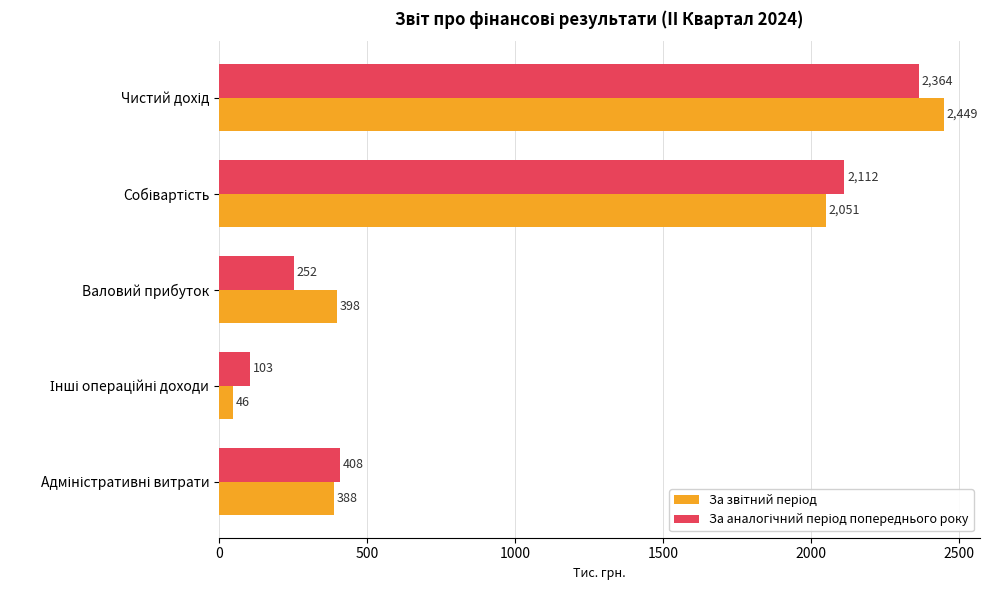

What is the smallest value displayed?

46